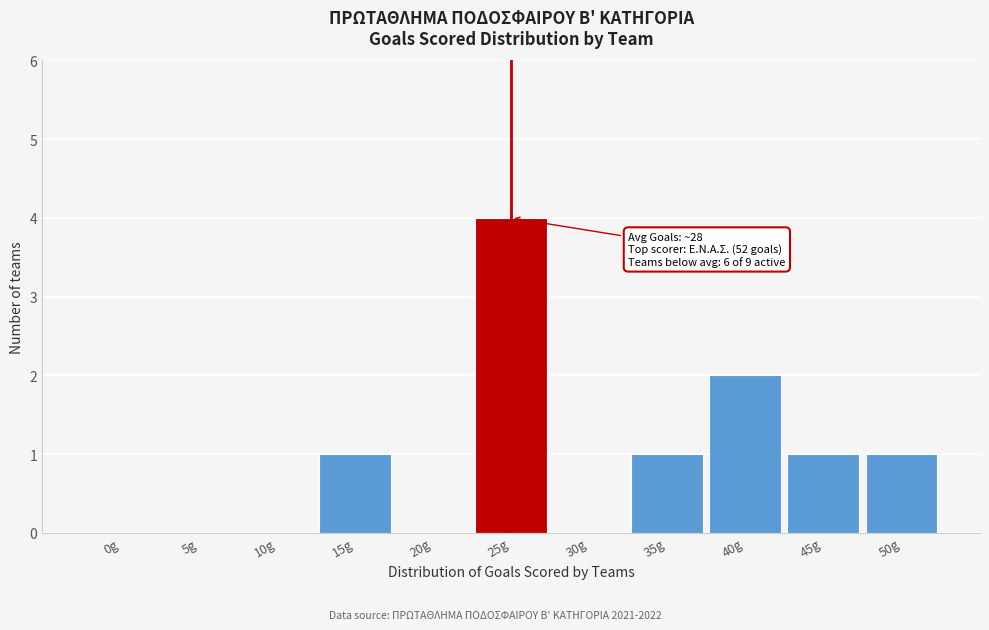

Reading right to left, extract all data points from this chart.

50g=1	45g=1	40g=2	35g=1	30g=0	25g=4	20g=0	15g=1	10g=0	5g=0	0g=0